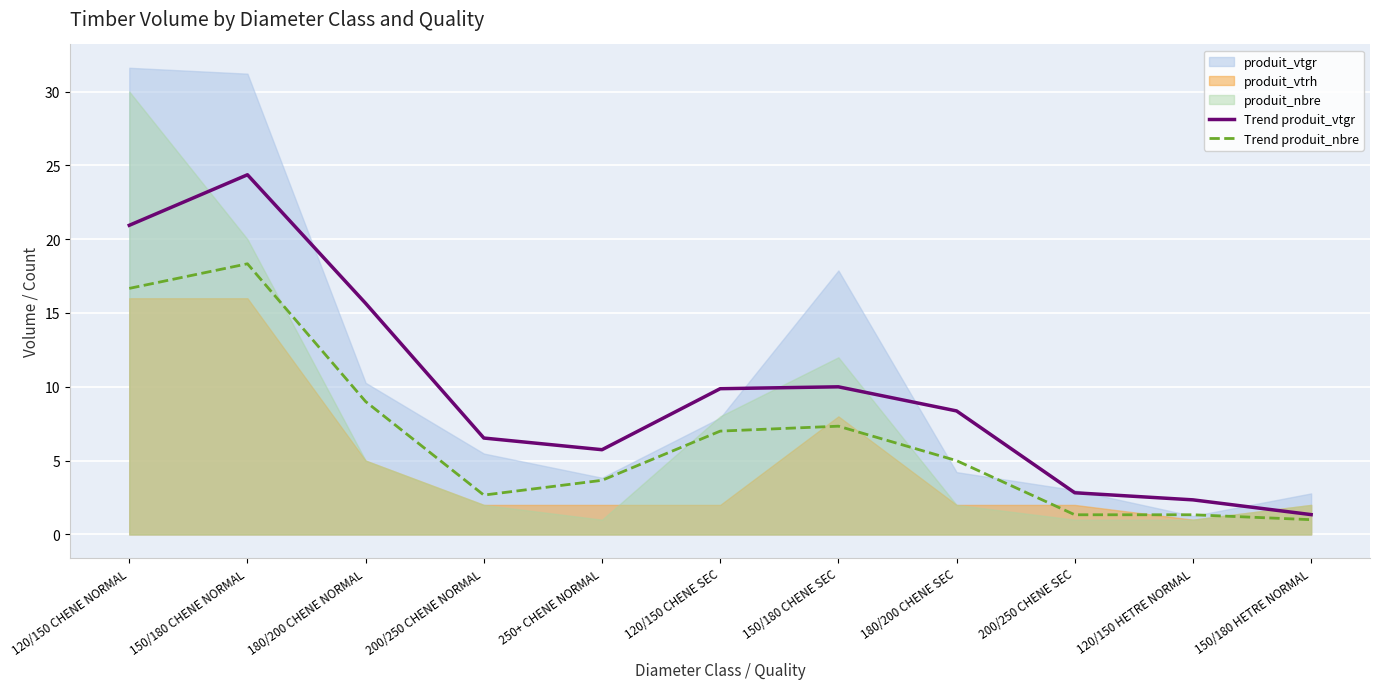

Is it true that Trend produit_nbre equals 9.0 at 180/200 CHENE NORMAL?

True